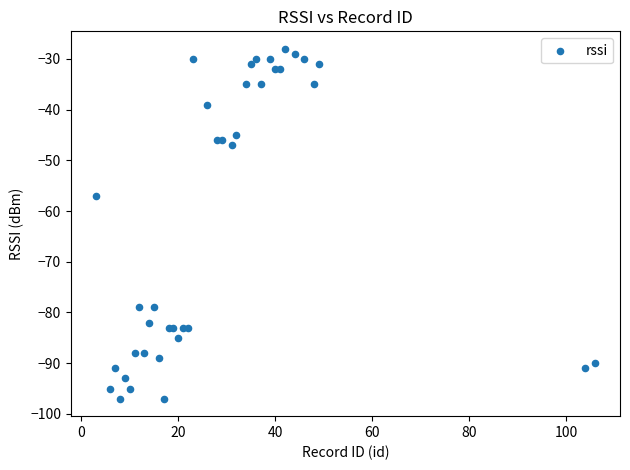

What Y value in the scatter plot is closest to -62?

-57